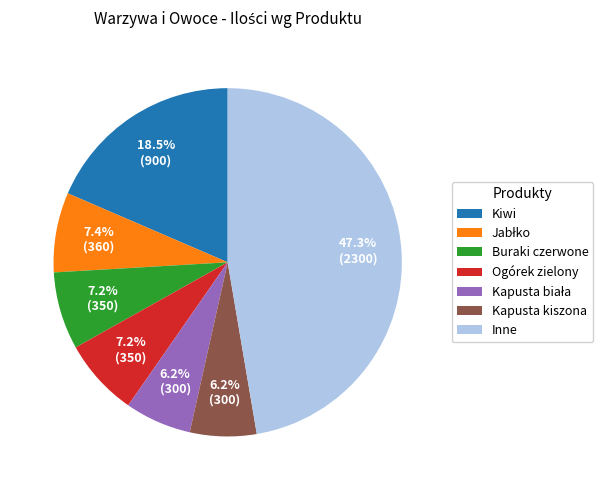

Is there a majority slice in this chart?

No